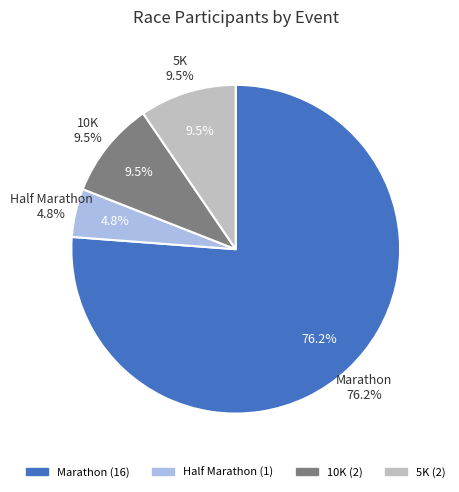

Which slice is the largest?

Marathon